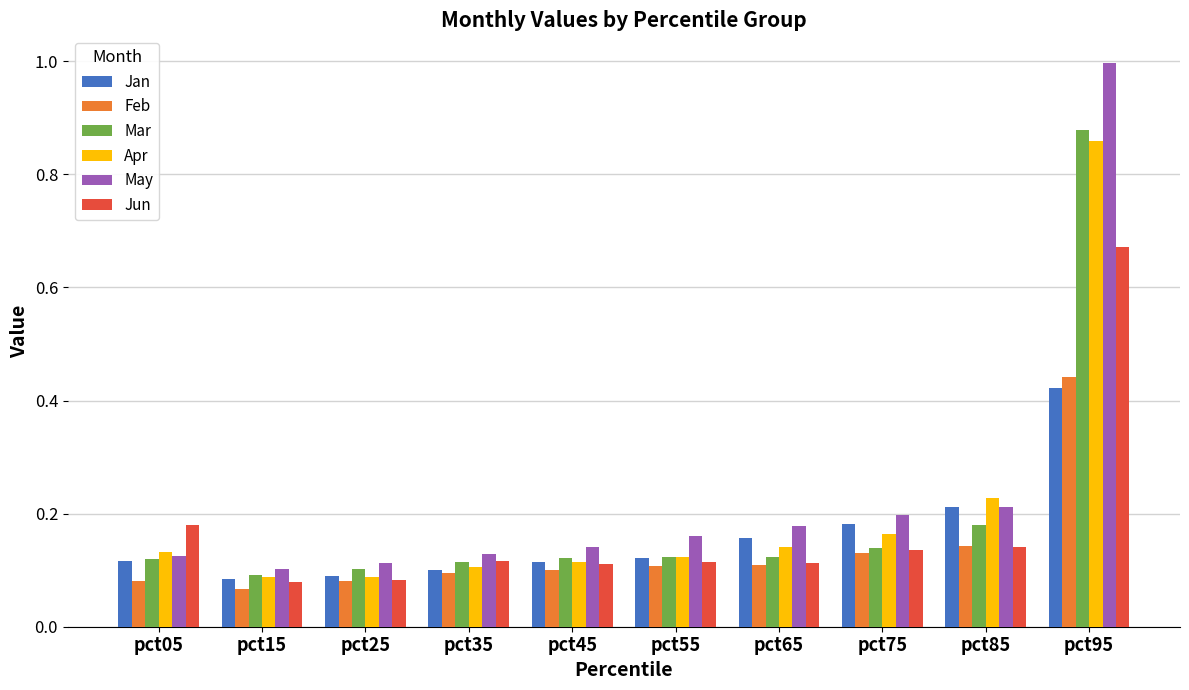

Where is Mar nearest to the value 0?

pct15